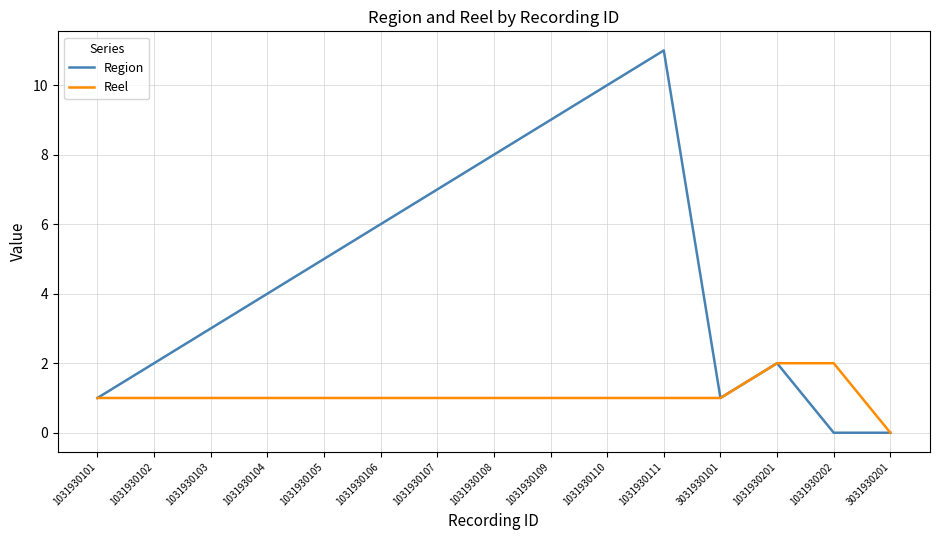

What is the total value across all series at 1031930202?

2